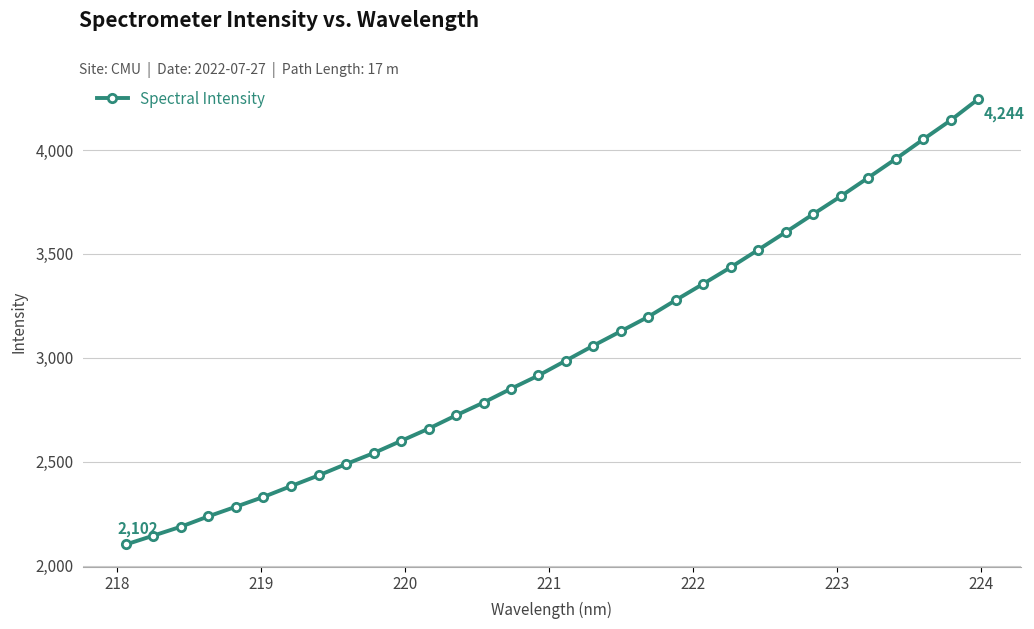

What is the difference between the second highest and minimum values?

2040.7